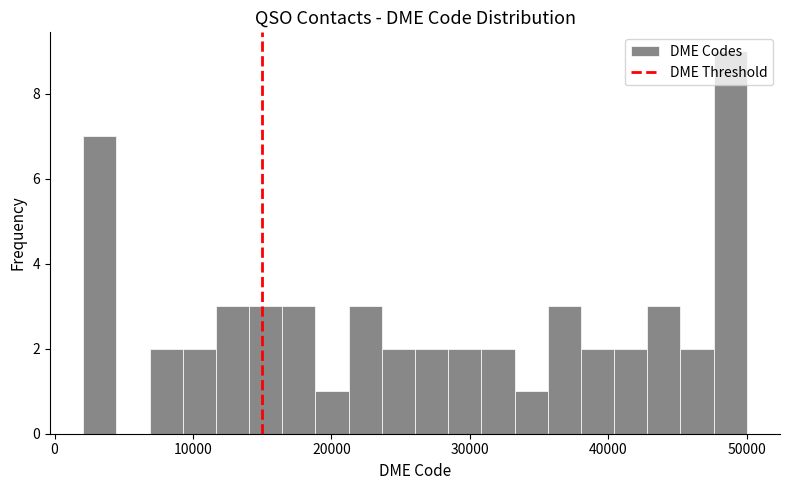

Read against the x-axis, roughly where is the centre of the tallest bar?

49000